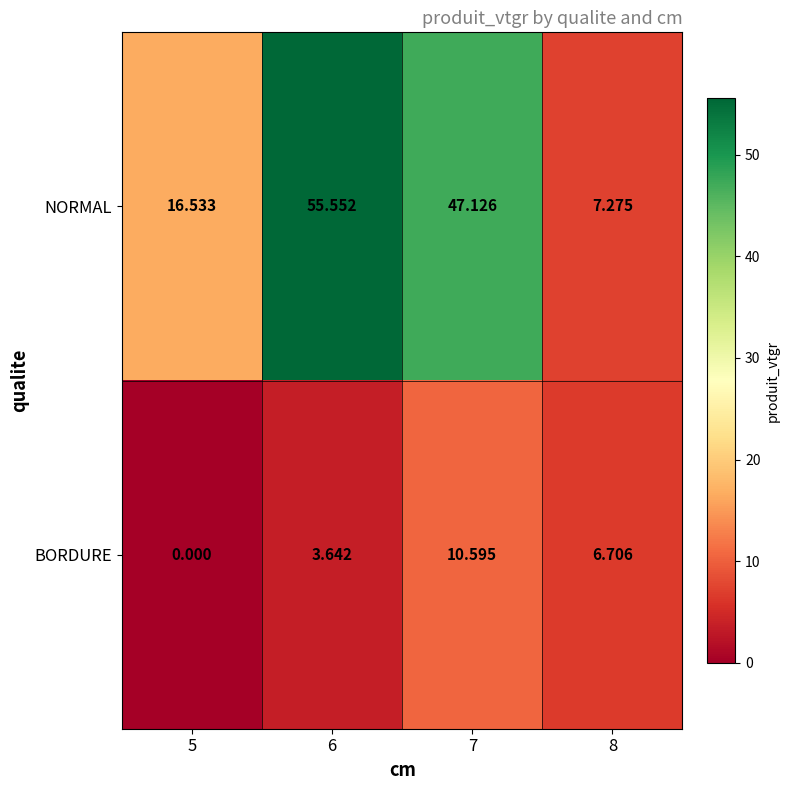

Between 5 and 8, which series saw the biggest shift?

NORMAL